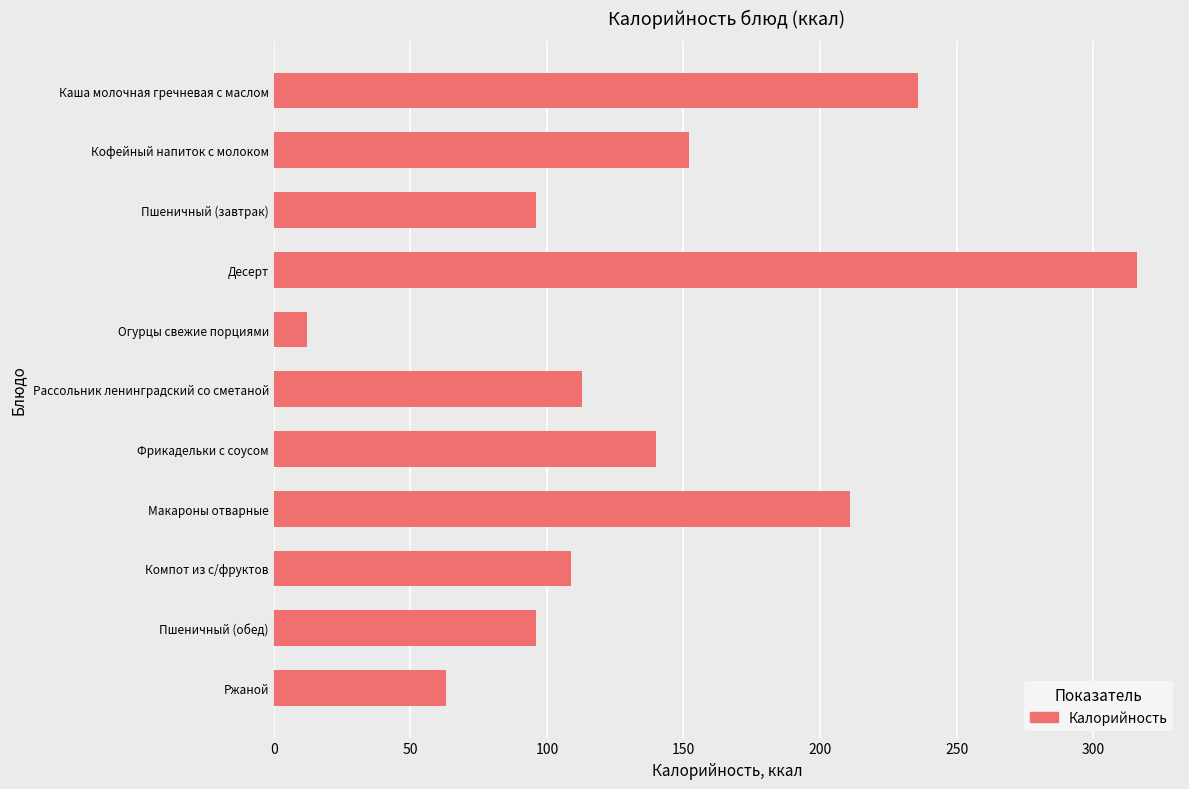

What is the difference between the values at Фрикадельки с соусом and Макароны отварные?

71